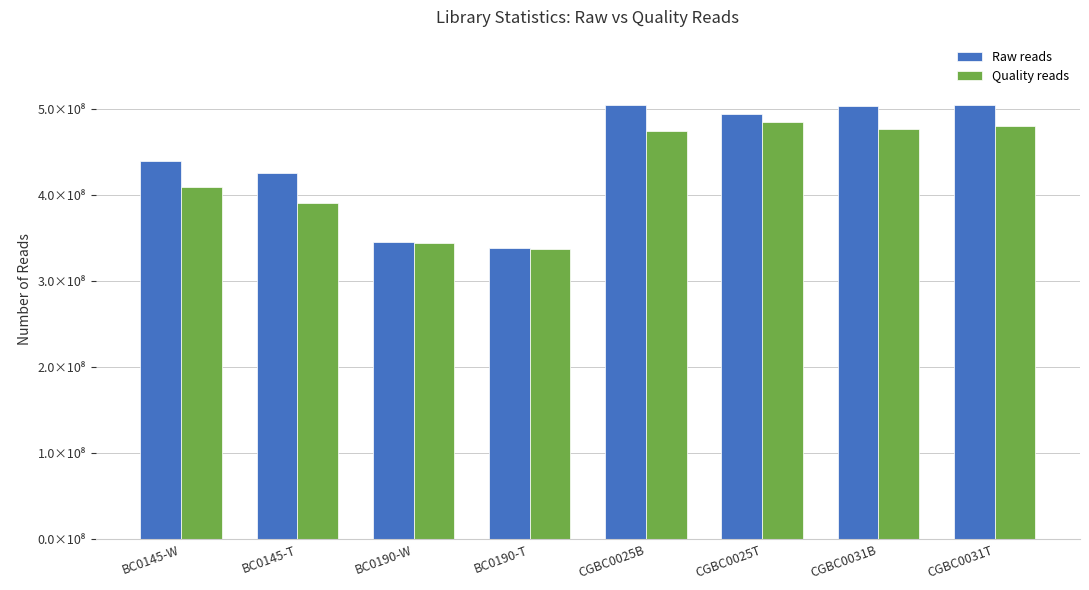

What is the difference between the maximum and minimum values in the Raw reads series?

166289417